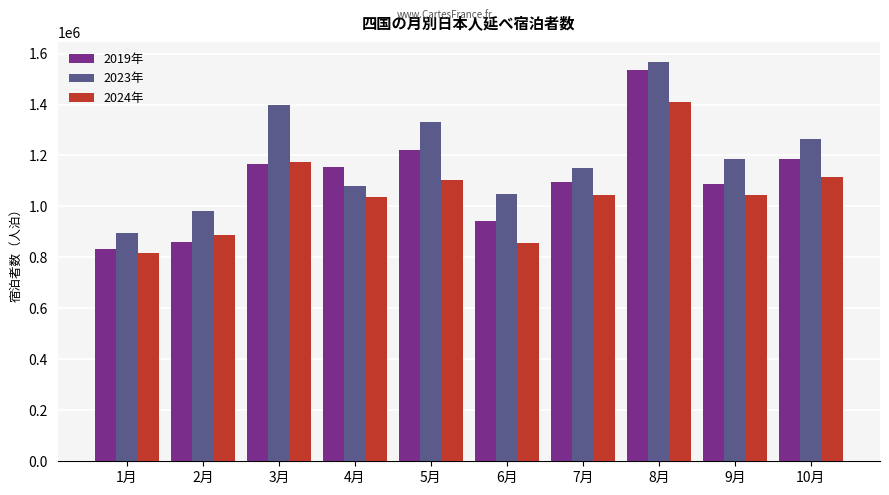

What are all the series names shown in the legend?

2019年, 2023年, 2024年